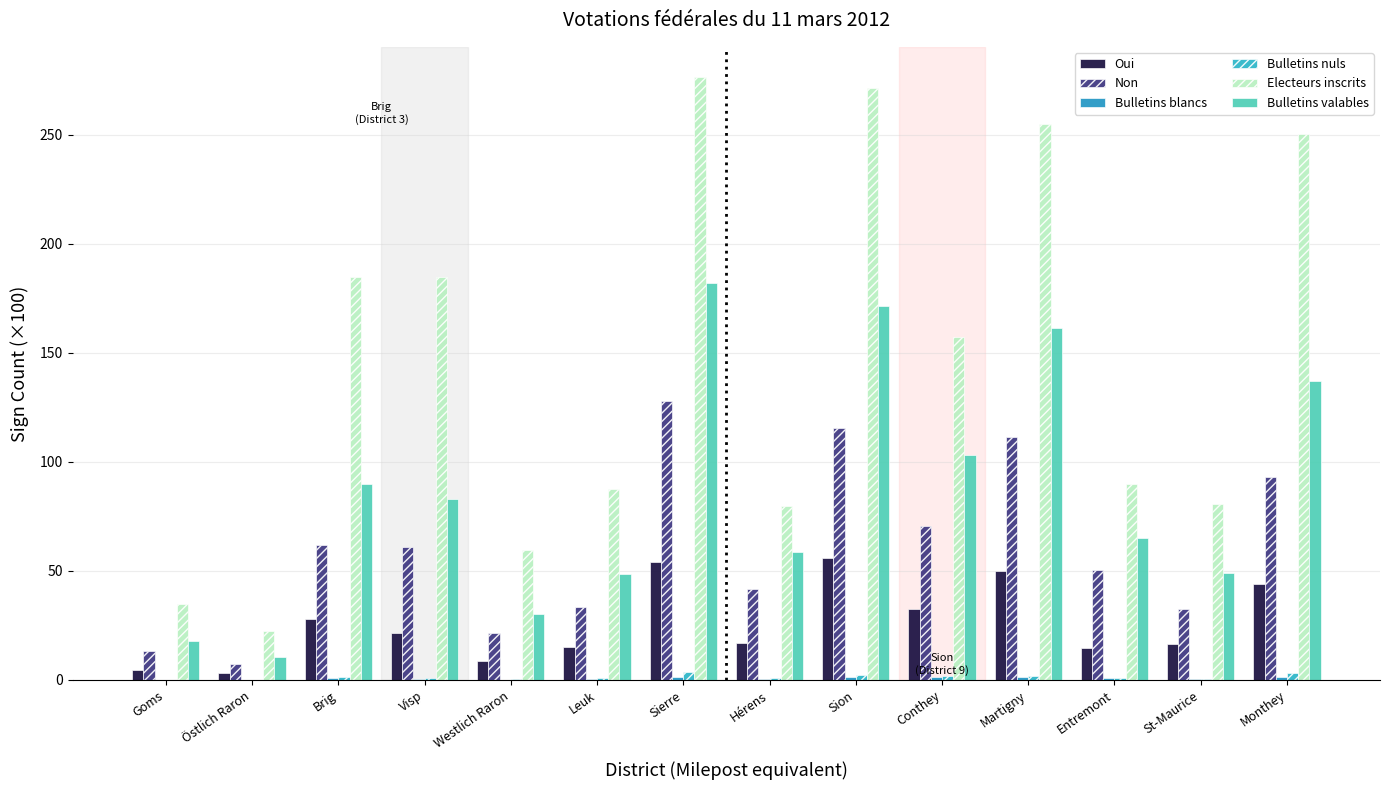

What is the difference between the highest and lowest values at Goms?

34.7